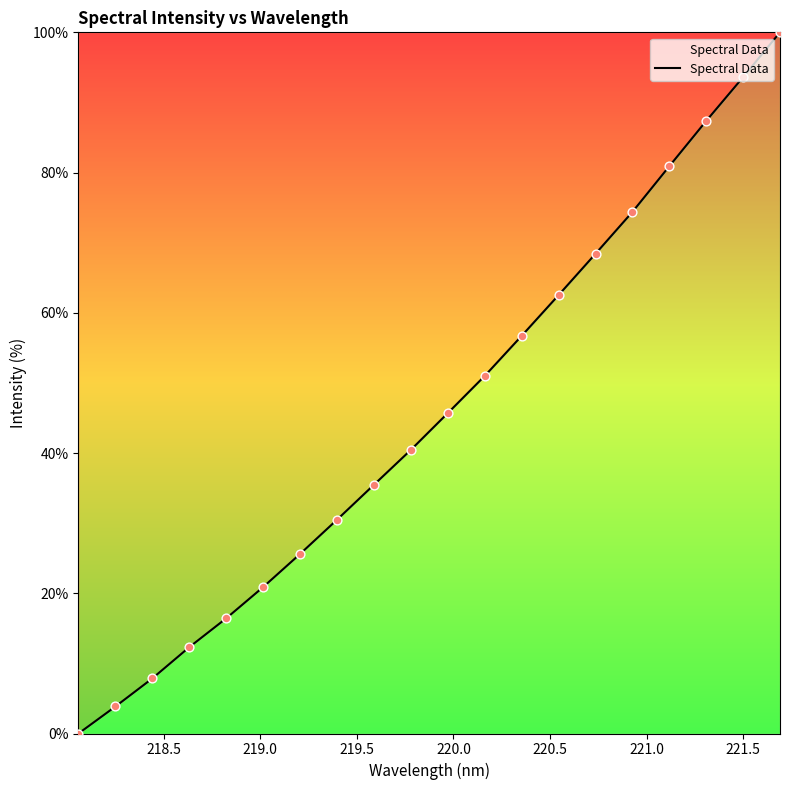

What is the greatest value displayed?

100.0